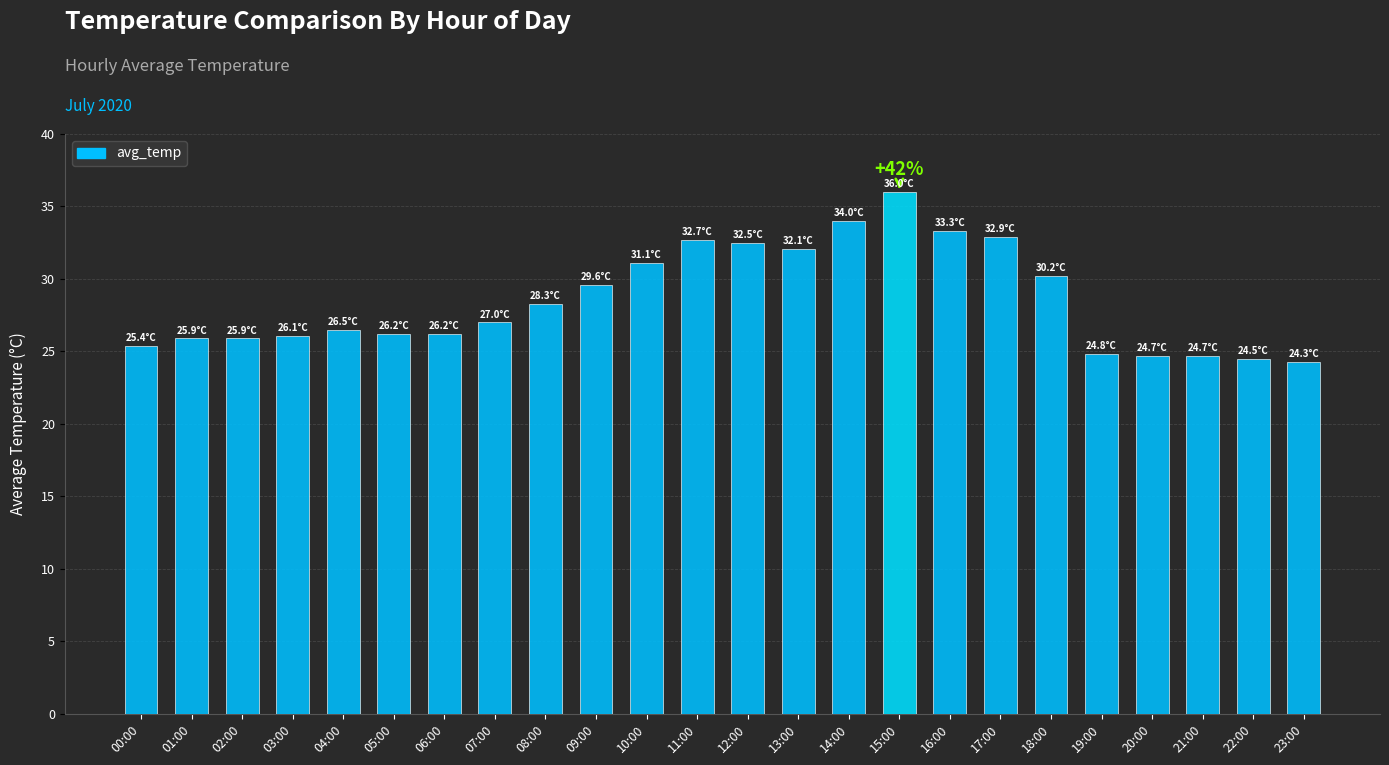

How many bars are there in total?

24